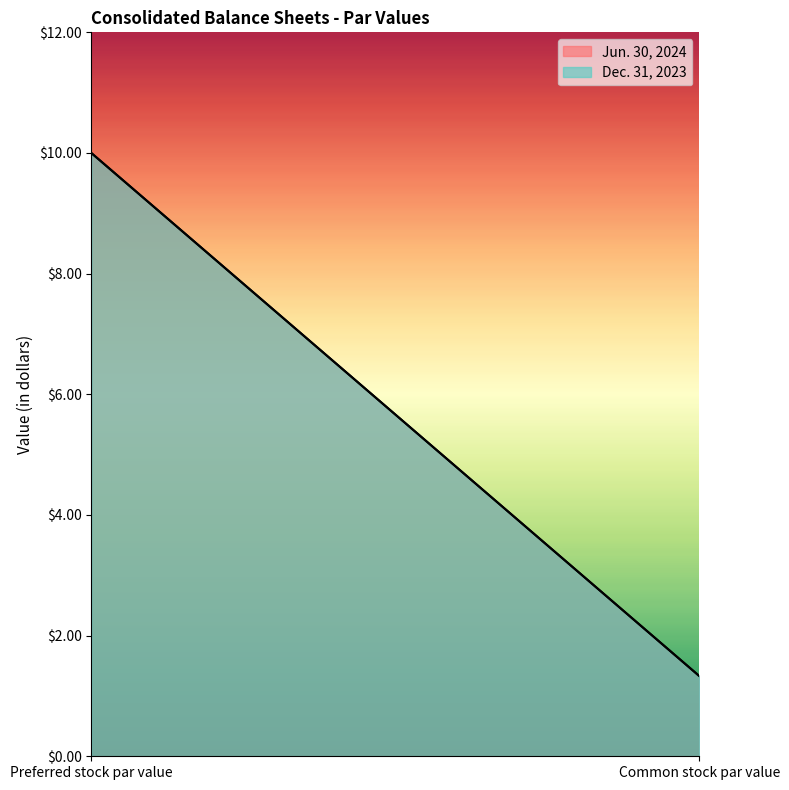

Reading left to right, what are all the values shown in this chart?

Jun. 30, 2024: 10.0	1.3
Dec. 31, 2023: 10.0	1.3